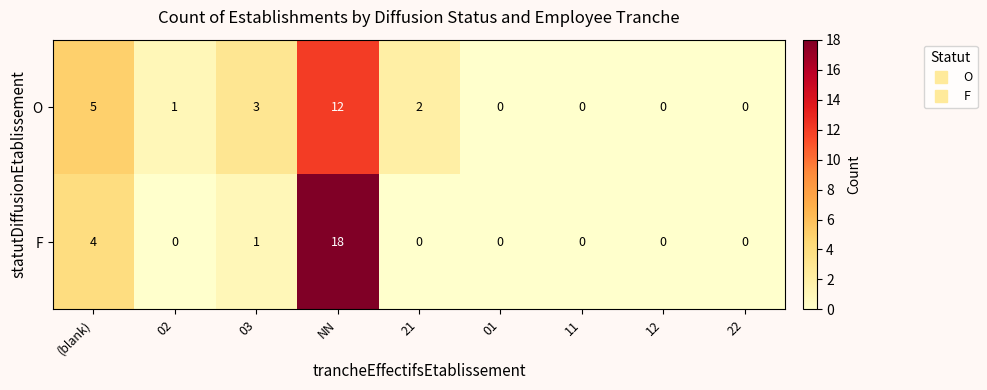

At which category is the sum across all series the highest?

NN